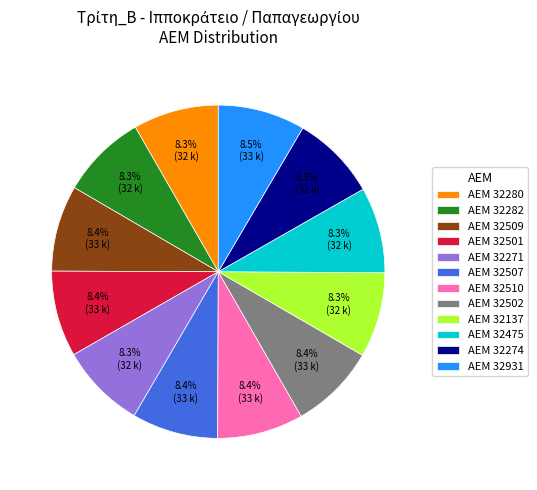

Approximately how many times larger is the value at ΑΕΜ 32502 compared to ΑΕΜ 32271?

1.0